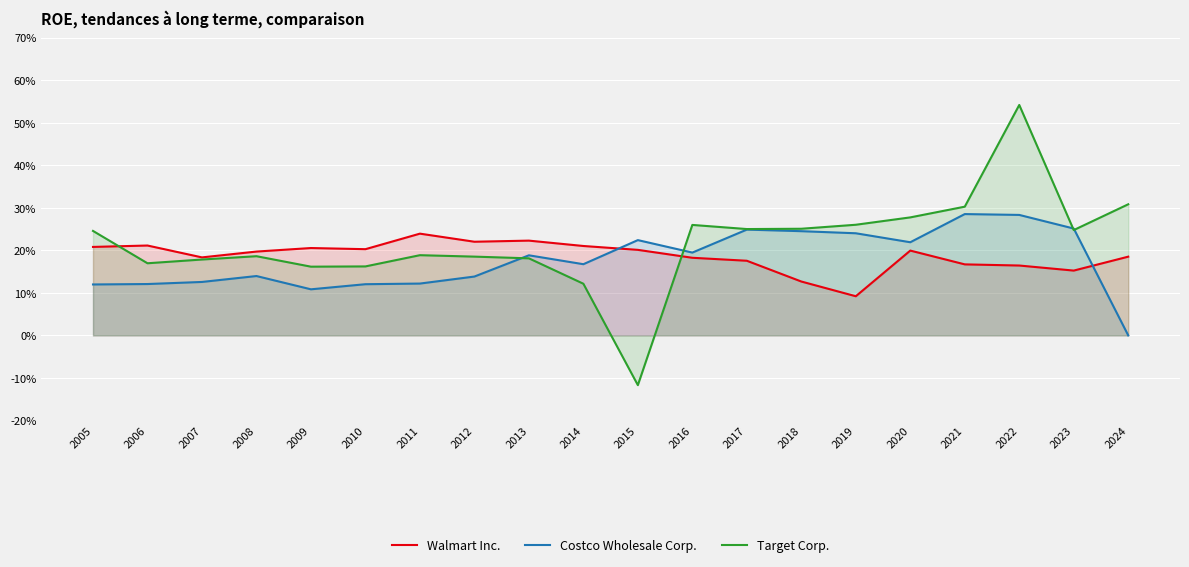

List the labels in order of Target Corp. value, smallest first.

2015, 2014, 2009, 2010, 2006, 2007, 2013, 2012, 2008, 2011, 2005, 2023, 2017, 2018, 2016, 2019, 2020, 2021, 2024, 2022